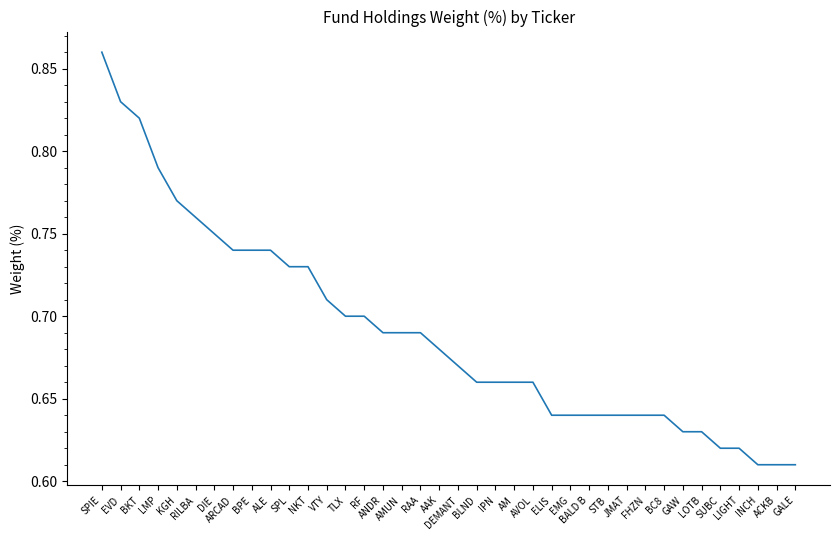

Does the chart display data point markers on the line(s)?

No